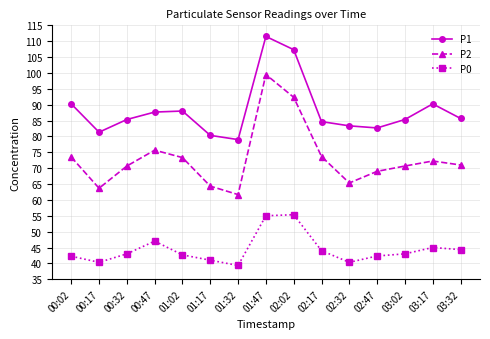

What is the label of the 2nd point from the right?

03:17